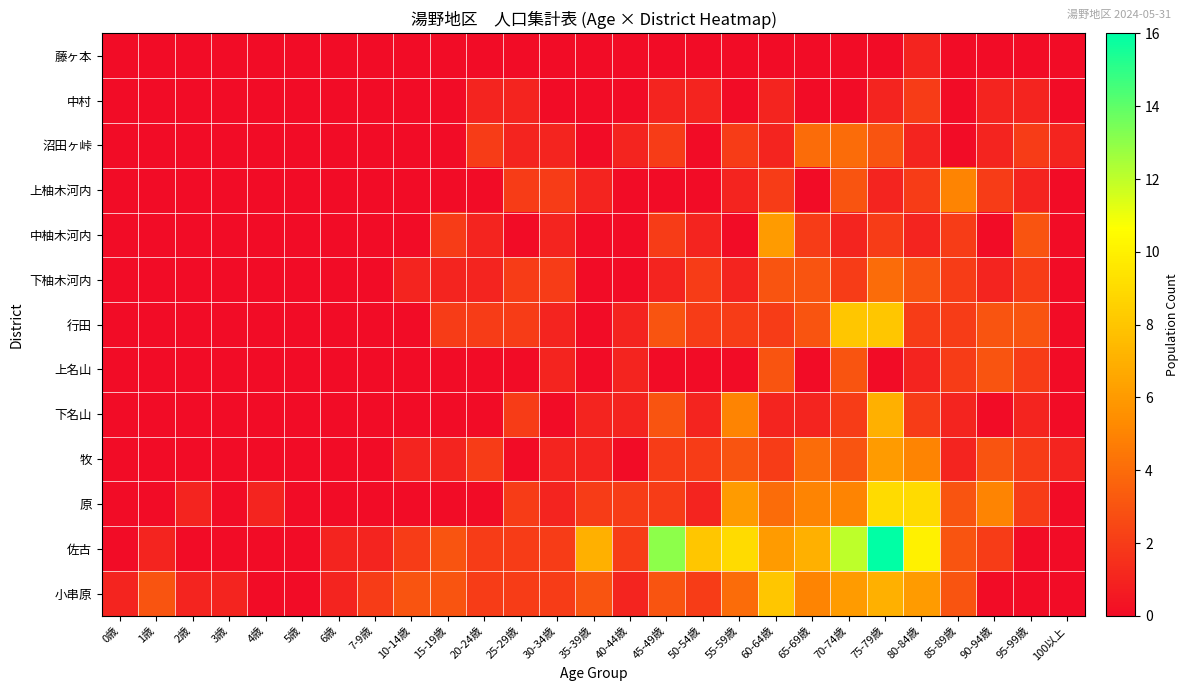

Reading left to right, what are all the values shown in this chart?

藤ヶ本: 0歳=0	1歳=0	2歳=0	3歳=0	4歳=0	5歳=0	6歳=0	7-9歳=0	10-14歳=0	15-19歳=0	20-24歳=0	25-29歳=0	30-34歳=0	35-39歳=0	40-44歳=0	45-49歳=0	50-54歳=0	55-59歳=0	60-64歳=0	65-69歳=0	70-74歳=0	75-79歳=0	80-84歳=1	85-89歳=0	90-94歳=0	95-99歳=0	100以上=0
中村: 0歳=0	1歳=0	2歳=0	3歳=0	4歳=0	5歳=0	6歳=0	7-9歳=0	10-14歳=0	15-19歳=0	20-24歳=1	25-29歳=1	30-34歳=0	35-39歳=0	40-44歳=0	45-49歳=1	50-54歳=1	55-59歳=0	60-64歳=1	65-69歳=0	70-74歳=0	75-79歳=1	80-84歳=2	85-89歳=0	90-94歳=1	95-99歳=1	100以上=0
沼田ヶ峠: 0歳=0	1歳=0	2歳=0	3歳=0	4歳=0	5歳=0	6歳=0	7-9歳=0	10-14歳=0	15-19歳=0	20-24歳=2	25-29歳=1	30-34歳=1	35-39歳=0	40-44歳=1	45-49歳=2	50-54歳=0	55-59歳=2	60-64歳=1	65-69歳=4	70-74歳=4	75-79歳=3	80-84歳=1	85-89歳=0	90-94歳=1	95-99歳=2	100以上=1
上柚木河内: 0歳=0	1歳=0	2歳=0	3歳=0	4歳=0	5歳=0	6歳=0	7-9歳=0	10-14歳=0	15-19歳=0	20-24歳=0	25-29歳=2	30-34歳=2	35-39歳=1	40-44歳=0	45-49歳=0	50-54歳=0	55-59歳=1	60-64歳=2	65-69歳=0	70-74歳=3	75-79歳=1	80-84歳=2	85-89歳=5	90-94歳=2	95-99歳=1	100以上=0
中柚木河内: 0歳=0	1歳=0	2歳=0	3歳=0	4歳=0	5歳=0	6歳=0	7-9歳=0	10-14歳=0	15-19歳=2	20-24歳=1	25-29歳=0	30-34歳=1	35-39歳=0	40-44歳=0	45-49歳=2	50-54歳=1	55-59歳=0	60-64歳=6	65-69歳=2	70-74歳=1	75-79歳=2	80-84歳=1	85-89歳=2	90-94歳=0	95-99歳=3	100以上=0
下柚木河内: 0歳=0	1歳=0	2歳=0	3歳=0	4歳=0	5歳=0	6歳=0	7-9歳=0	10-14歳=1	15-19歳=1	20-24歳=1	25-29歳=2	30-34歳=2	35-39歳=0	40-44歳=0	45-49歳=1	50-54歳=2	55-59歳=1	60-64歳=3	65-69歳=3	70-74歳=2	75-79歳=4	80-84歳=3	85-89歳=2	90-94歳=1	95-99歳=2	100以上=0
行田: 0歳=0	1歳=0	2歳=0	3歳=0	4歳=0	5歳=0	6歳=0	7-9歳=0	10-14歳=0	15-19歳=2	20-24歳=2	25-29歳=2	30-34歳=1	35-39歳=0	40-44歳=1	45-49歳=3	50-54歳=2	55-59歳=2	60-64歳=2	65-69歳=3	70-74歳=8	75-79歳=8	80-84歳=2	85-89歳=2	90-94歳=3	95-99歳=3	100以上=0
上名山: 0歳=0	1歳=0	2歳=0	3歳=0	4歳=0	5歳=0	6歳=0	7-9歳=0	10-14歳=0	15-19歳=0	20-24歳=0	25-29歳=0	30-34歳=1	35-39歳=0	40-44歳=1	45-49歳=0	50-54歳=0	55-59歳=0	60-64歳=3	65-69歳=0	70-74歳=3	75-79歳=0	80-84歳=1	85-89歳=2	90-94歳=3	95-99歳=2	100以上=0
下名山: 0歳=0	1歳=0	2歳=0	3歳=0	4歳=0	5歳=0	6歳=0	7-9歳=0	10-14歳=0	15-19歳=0	20-24歳=0	25-29歳=2	30-34歳=0	35-39歳=1	40-44歳=1	45-49歳=3	50-54歳=1	55-59歳=5	60-64歳=1	65-69歳=1	70-74歳=2	75-79歳=7	80-84歳=2	85-89歳=1	90-94歳=0	95-99歳=1	100以上=0
牧: 0歳=0	1歳=0	2歳=0	3歳=0	4歳=0	5歳=0	6歳=0	7-9歳=0	10-14歳=1	15-19歳=1	20-24歳=2	25-29歳=0	30-34歳=1	35-39歳=1	40-44歳=0	45-49歳=2	50-54歳=2	55-59歳=3	60-64歳=2	65-69歳=4	70-74歳=3	75-79歳=6	80-84歳=5	85-89歳=1	90-94歳=3	95-99歳=2	100以上=1
原: 0歳=0	1歳=0	2歳=1	3歳=0	4歳=1	5歳=0	6歳=0	7-9歳=0	10-14歳=0	15-19歳=0	20-24歳=0	25-29歳=2	30-34歳=1	35-39歳=2	40-44歳=2	45-49歳=2	50-54歳=1	55-59歳=6	60-64歳=4	65-69歳=5	70-74歳=5	75-79歳=9	80-84歳=9	85-89歳=3	90-94歳=5	95-99歳=2	100以上=0
佐古: 0歳=0	1歳=1	2歳=0	3歳=0	4歳=0	5歳=0	6歳=1	7-9歳=1	10-14歳=2	15-19歳=3	20-24歳=2	25-29歳=2	30-34歳=2	35-39歳=7	40-44歳=2	45-49歳=13	50-54歳=8	55-59歳=9	60-64歳=6	65-69歳=7	70-74歳=12	75-79歳=16	80-84歳=10	85-89歳=3	90-94歳=2	95-99歳=0	100以上=0
小串原: 0歳=1	1歳=3	2歳=1	3歳=1	4歳=0	5歳=0	6歳=1	7-9歳=2	10-14歳=3	15-19歳=3	20-24歳=2	25-29歳=2	30-34歳=2	35-39歳=3	40-44歳=1	45-49歳=3	50-54歳=2	55-59歳=4	60-64歳=8	65-69歳=5	70-74歳=6	75-79歳=7	80-84歳=6	85-89歳=3	90-94歳=0	95-99歳=0	100以上=0